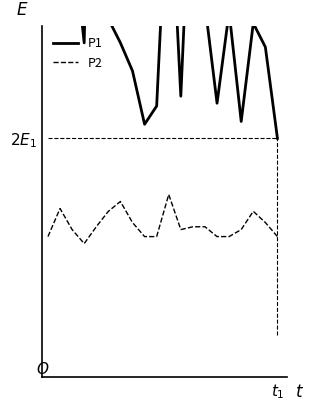

Rank the series by their maximum value, from lowest to highest.

P2, P1